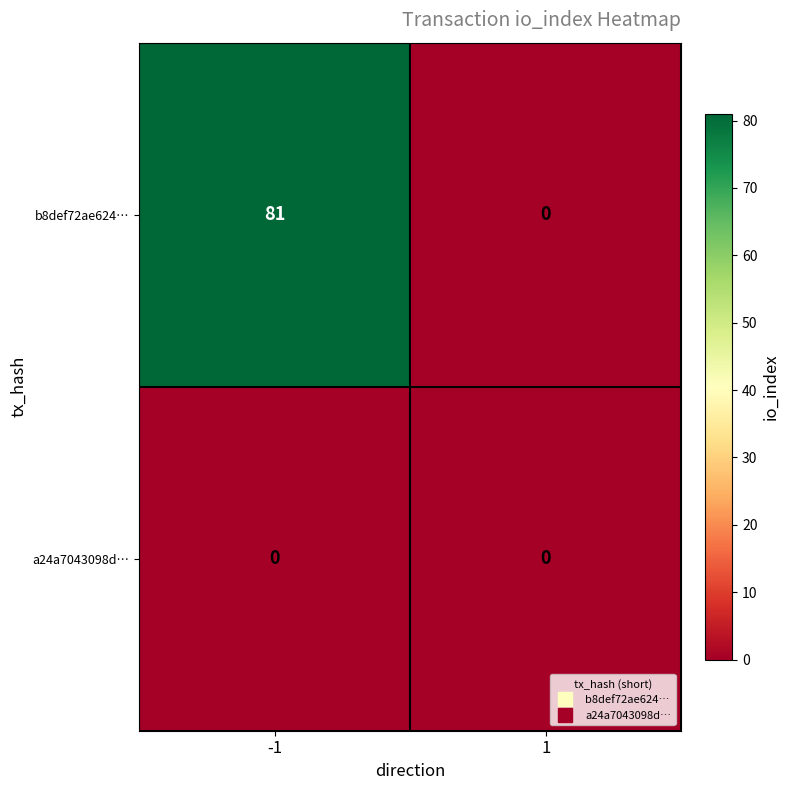

The b8def72ae624… series shows 53 at 1. True or false?

False